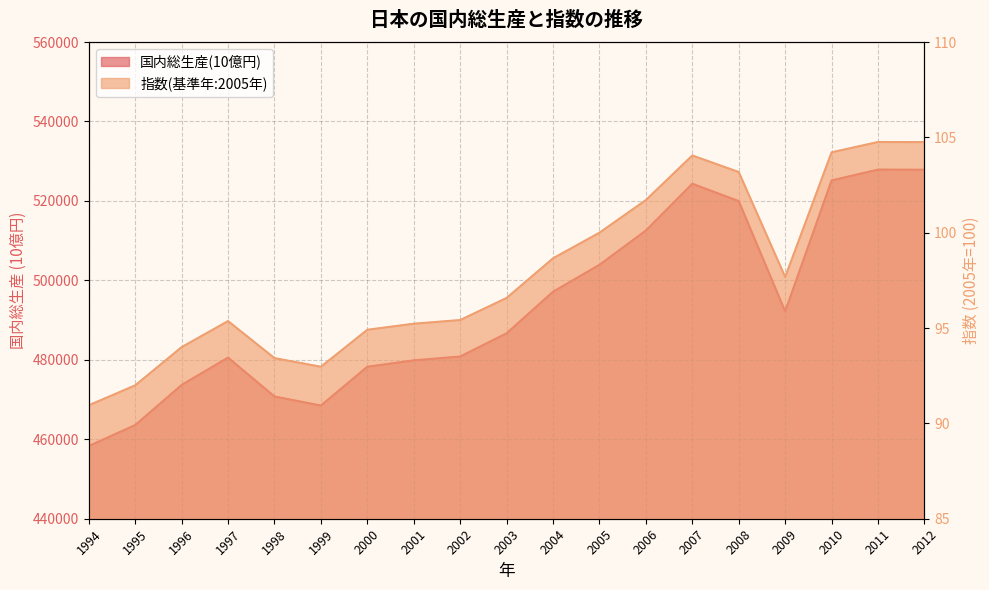

What is the total value across all series at 1996?

473764.2